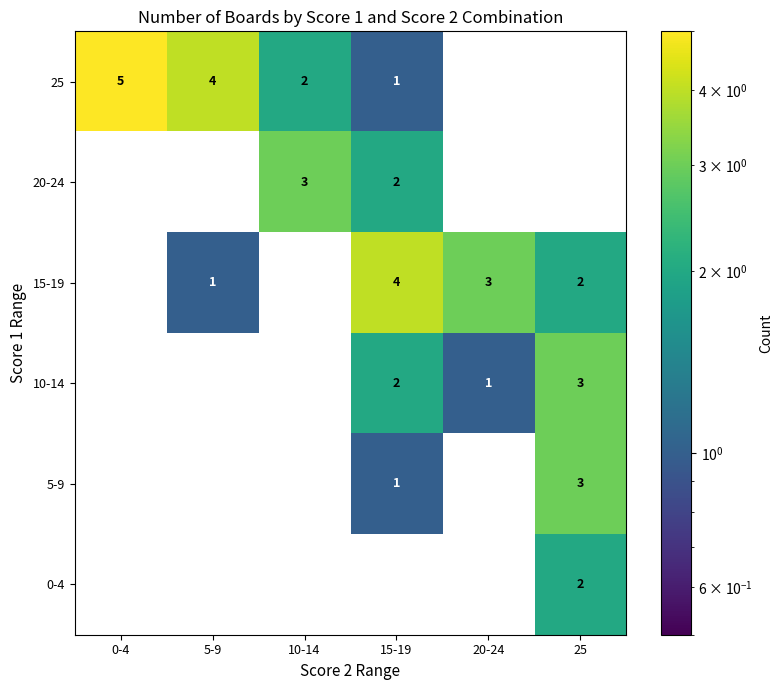

What is the difference between the maximum and minimum values in the 10-14 series?

3